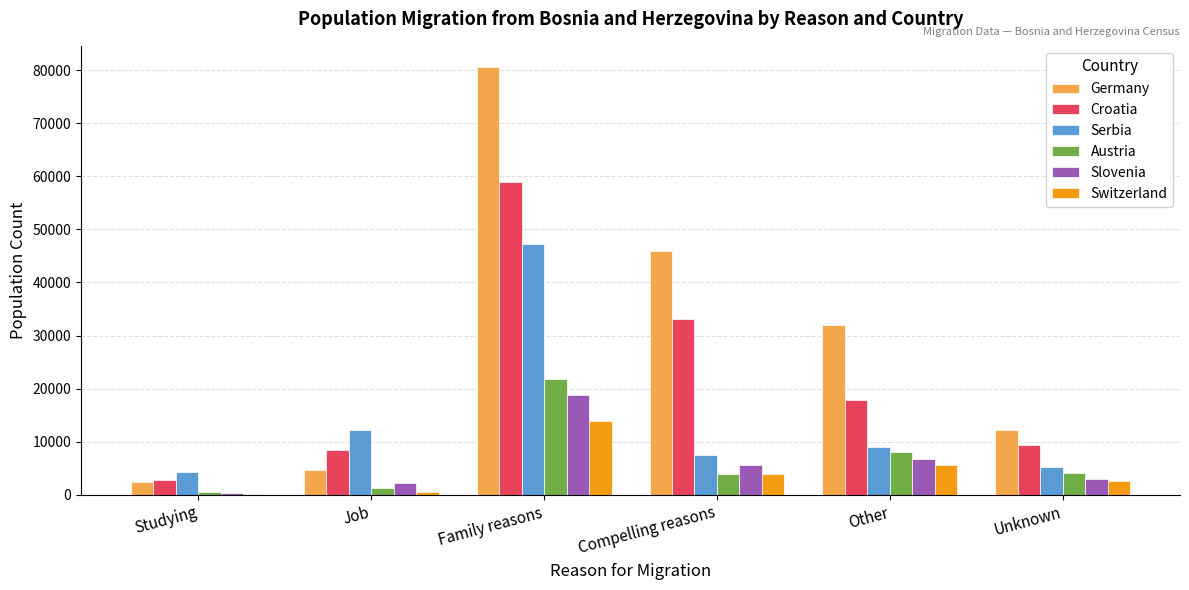

What value does the Switzerland series have at Unknown?

2553